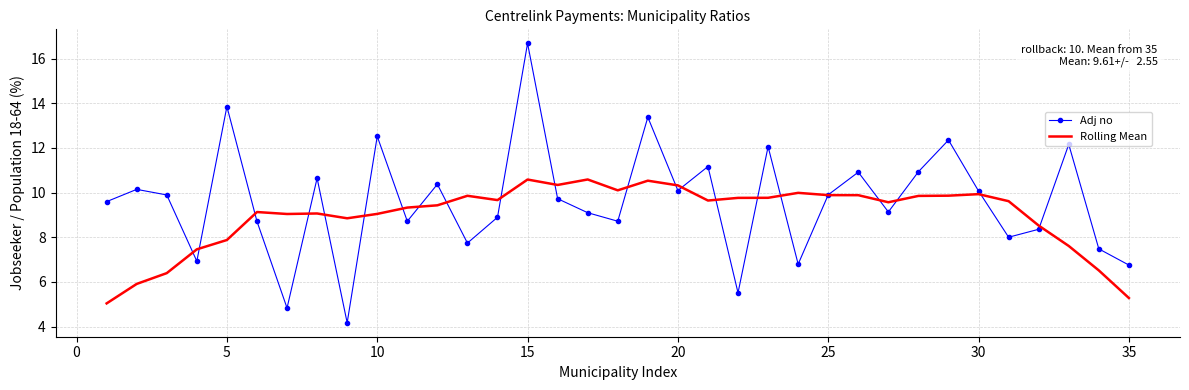

Which series has the largest total across all categories?

Adj no